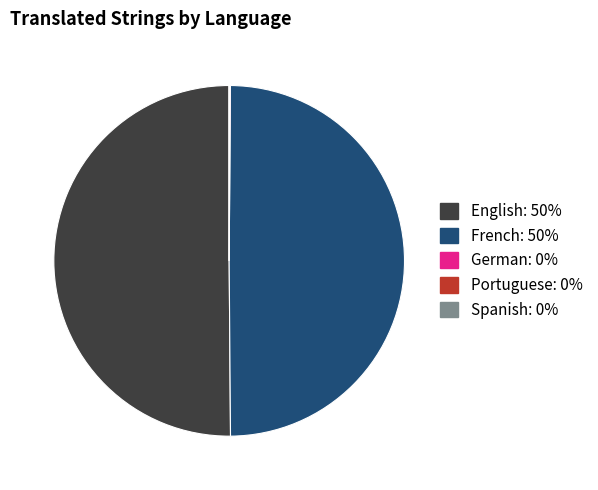

Is the sum of English and French greater than half?

Yes